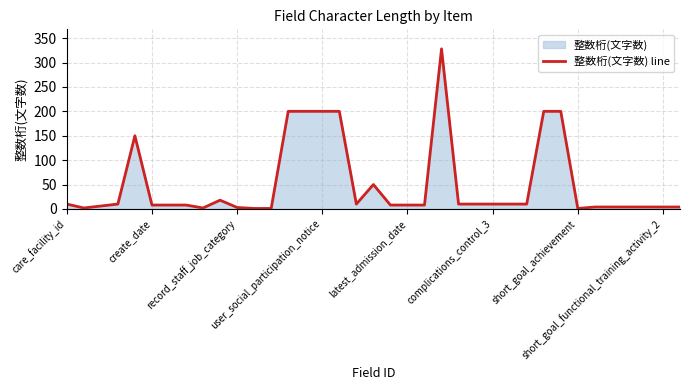

The chart shows a value of 4 at 34. True or false?

True